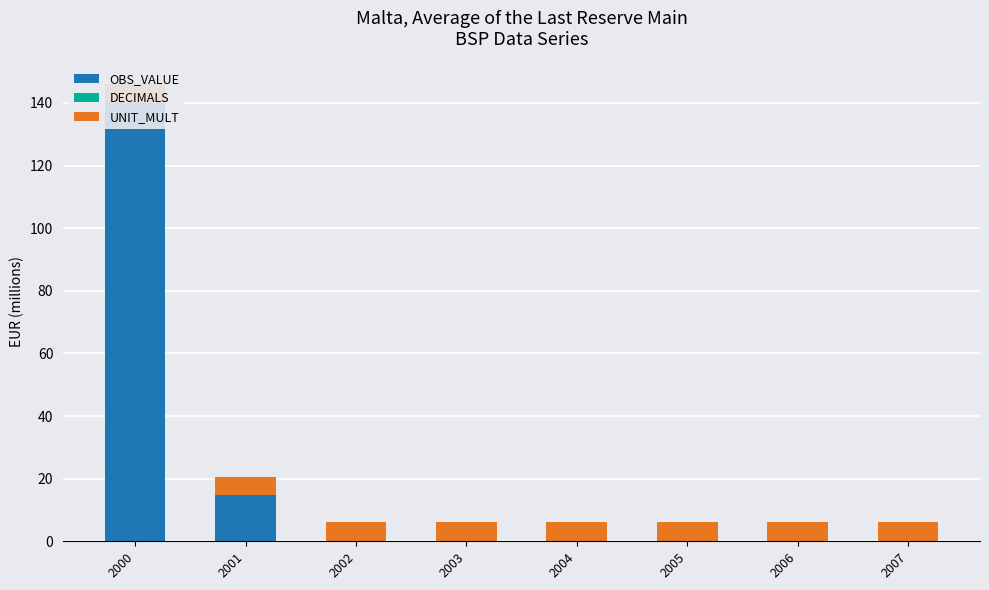

True or false: OBS_VALUE has a value of 0.0 at 2004.

True